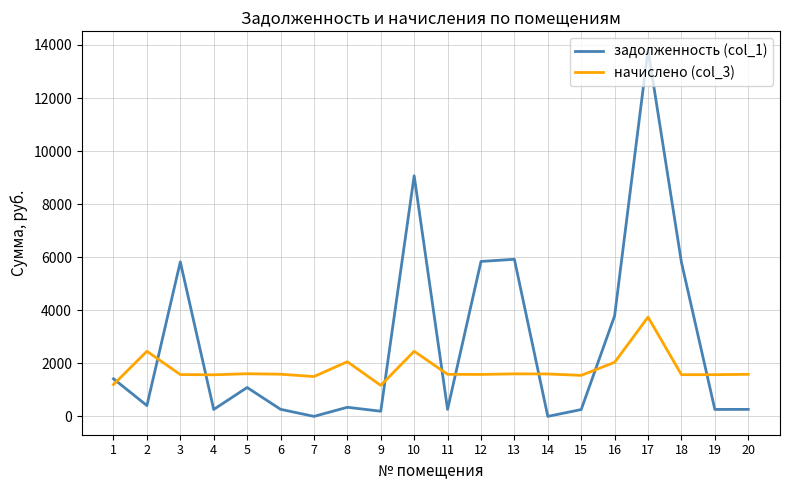

True or false: задолженность (col_1) and начислено (col_3) cross at least once.

True